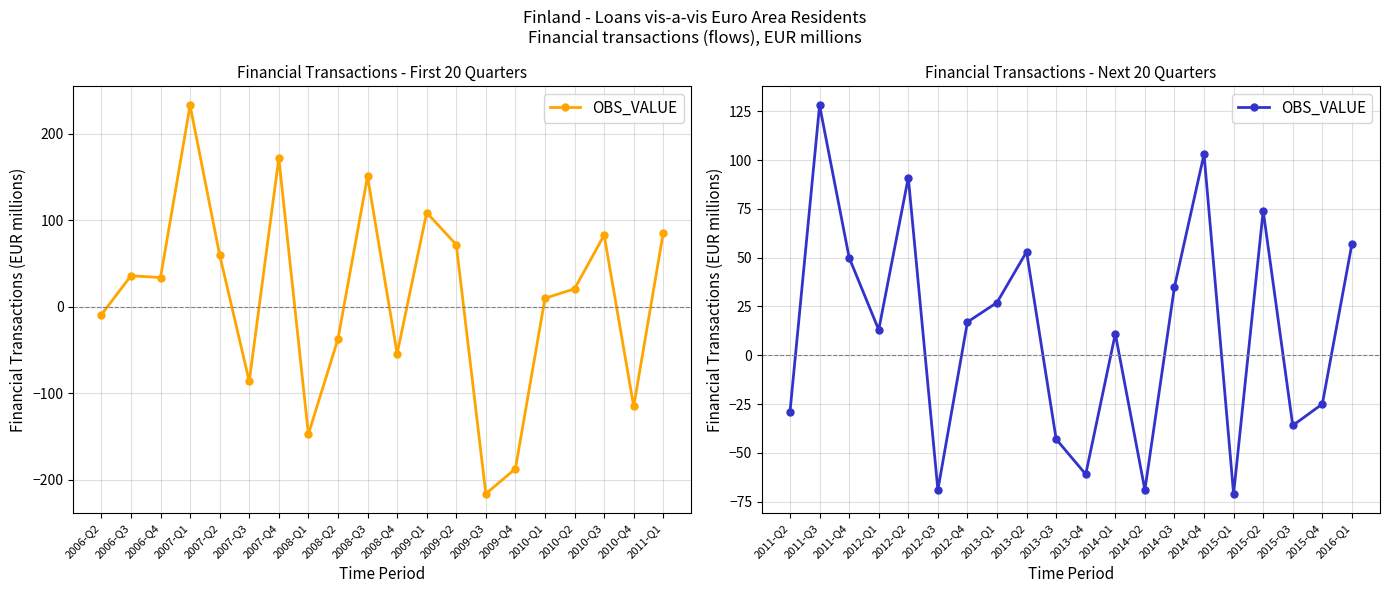

What is the label of the 7th point from the right?

2014-Q3